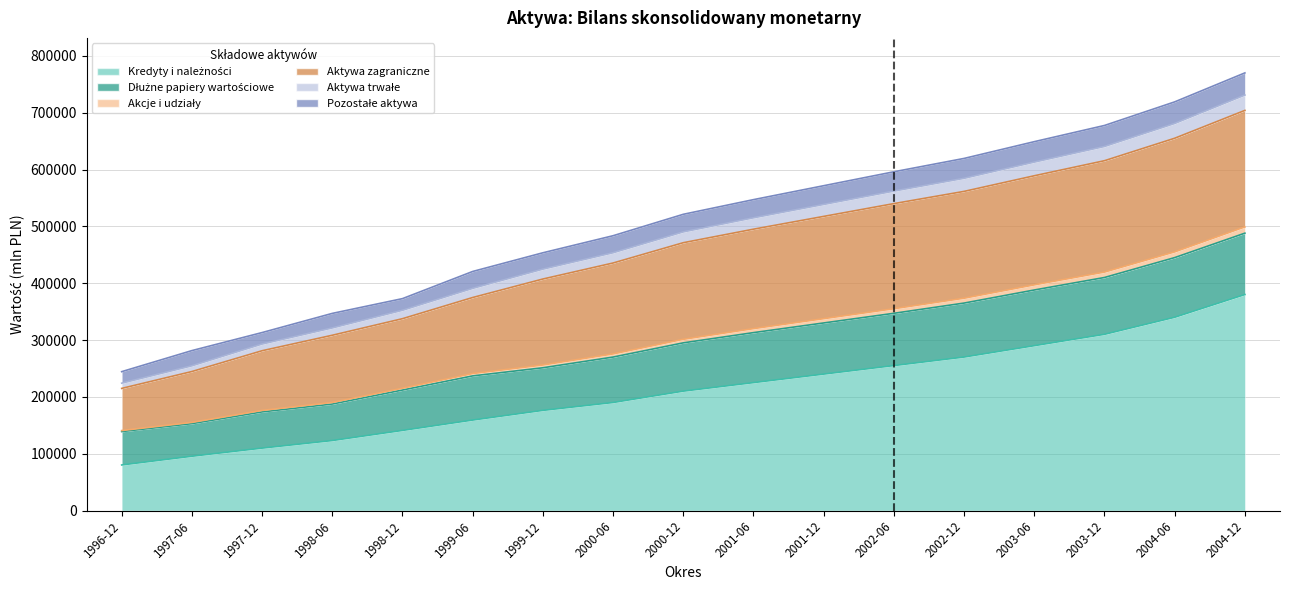

What is the maximum value shown in the chart?

770000.0